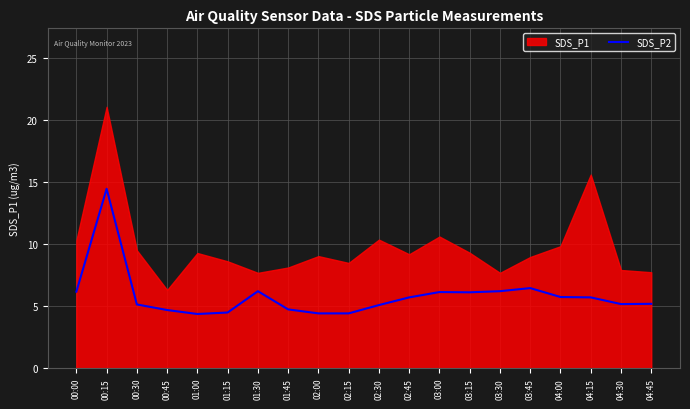

Is it true that SDS_P2 equals 6.1 at 03:15?

True